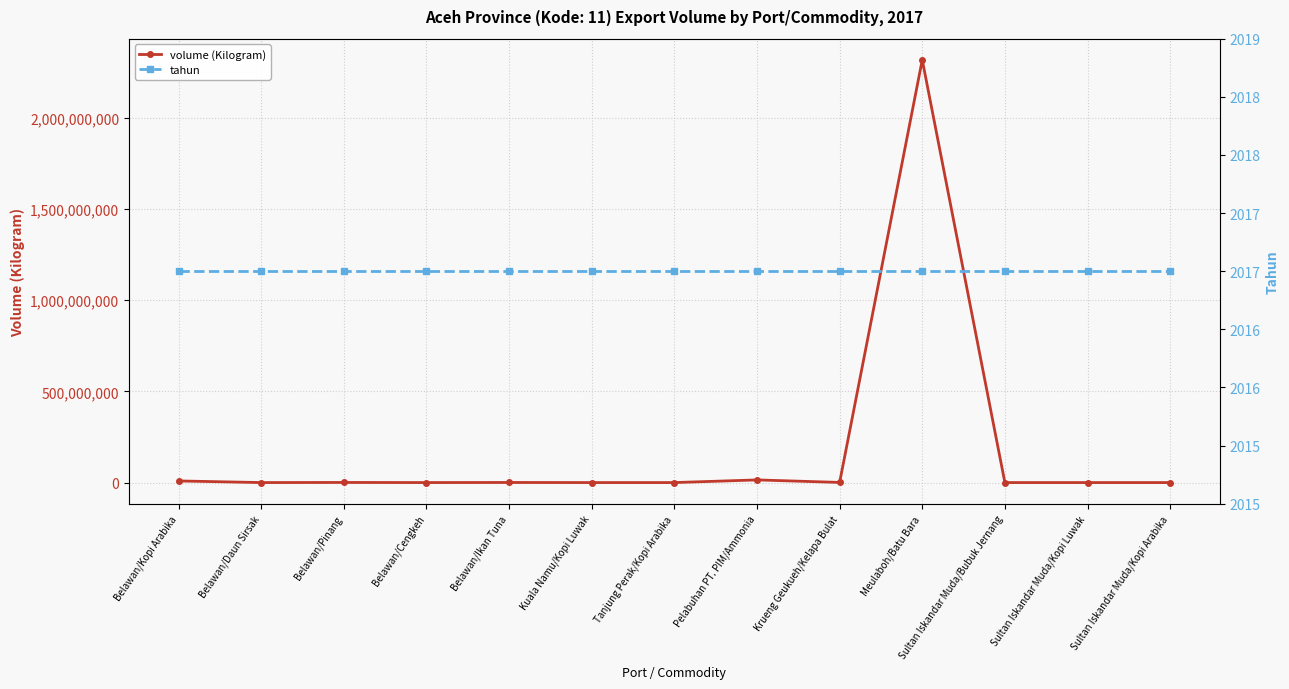

Where do tahun and volume (Kilogram) first cross each other?

Belawan/Kopi Arabika and Belawan/Daun Sirsak